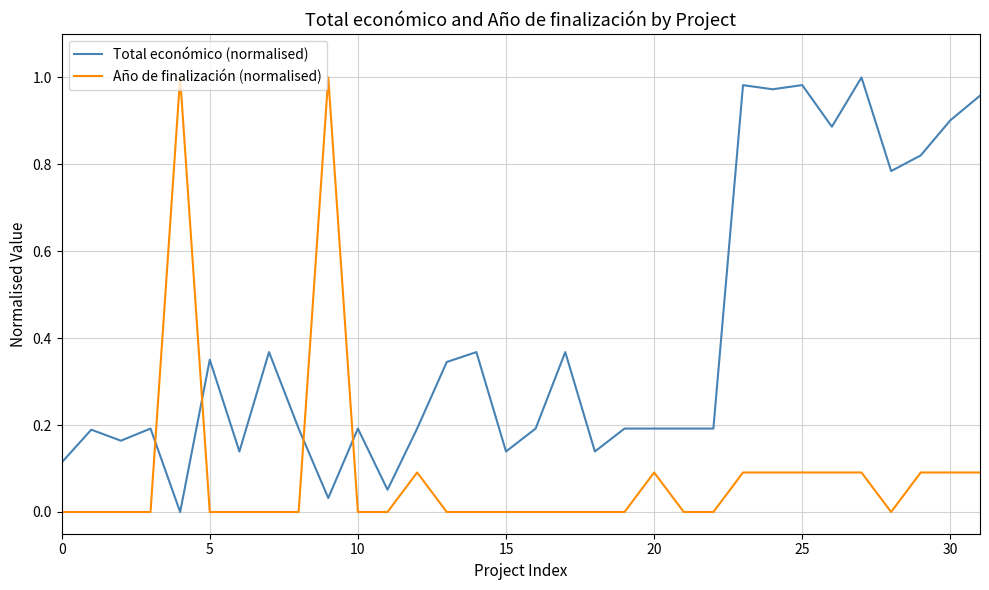

True or false: Año de finalización (normalised) and Total económico (normalised) intersect in this chart.

True